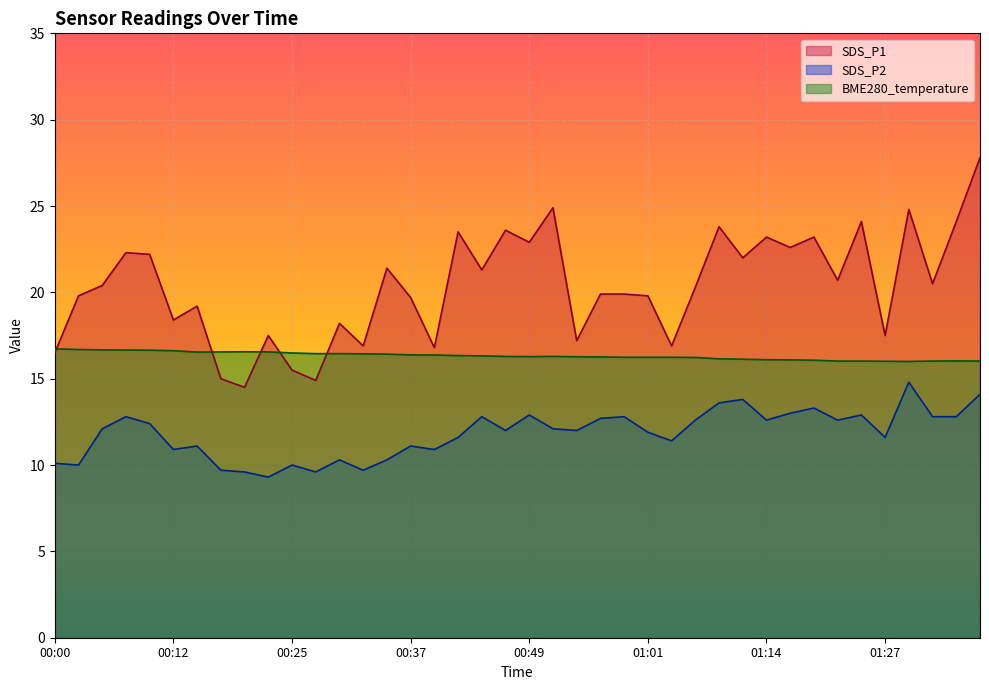

Which series has the largest total across all categories?

SDS_P1